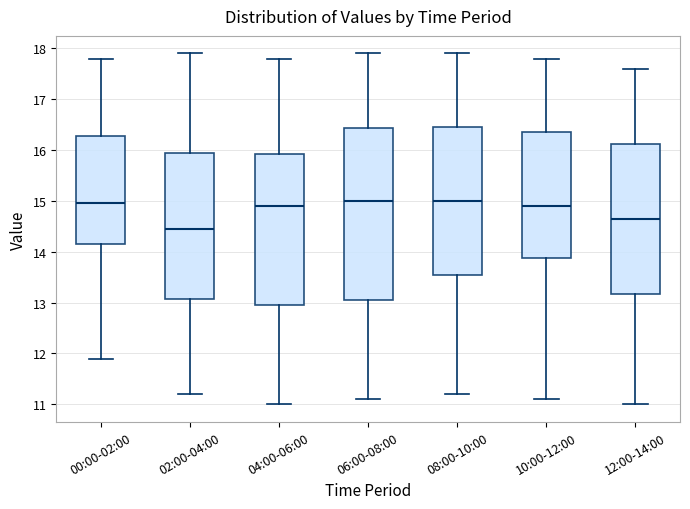

Where does the median line of the box for 02:00-04:00 sit on the y-axis? The values are not printed on the chart, so give them approximately, as read against the axis.

14.5